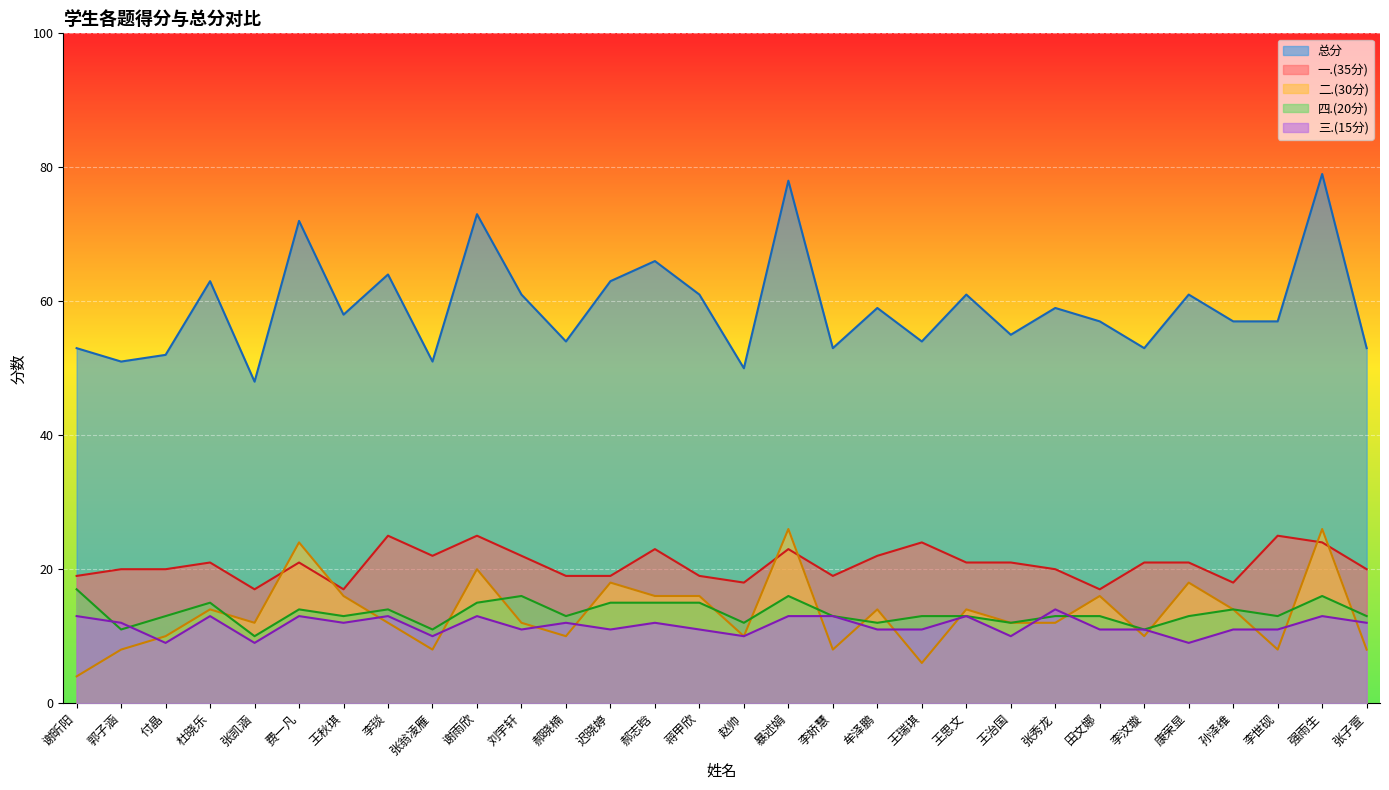

Between which two adjacent categories do 四.(20分) and 二.(30分) first intersect?

杜晓乐 and 张凯涵